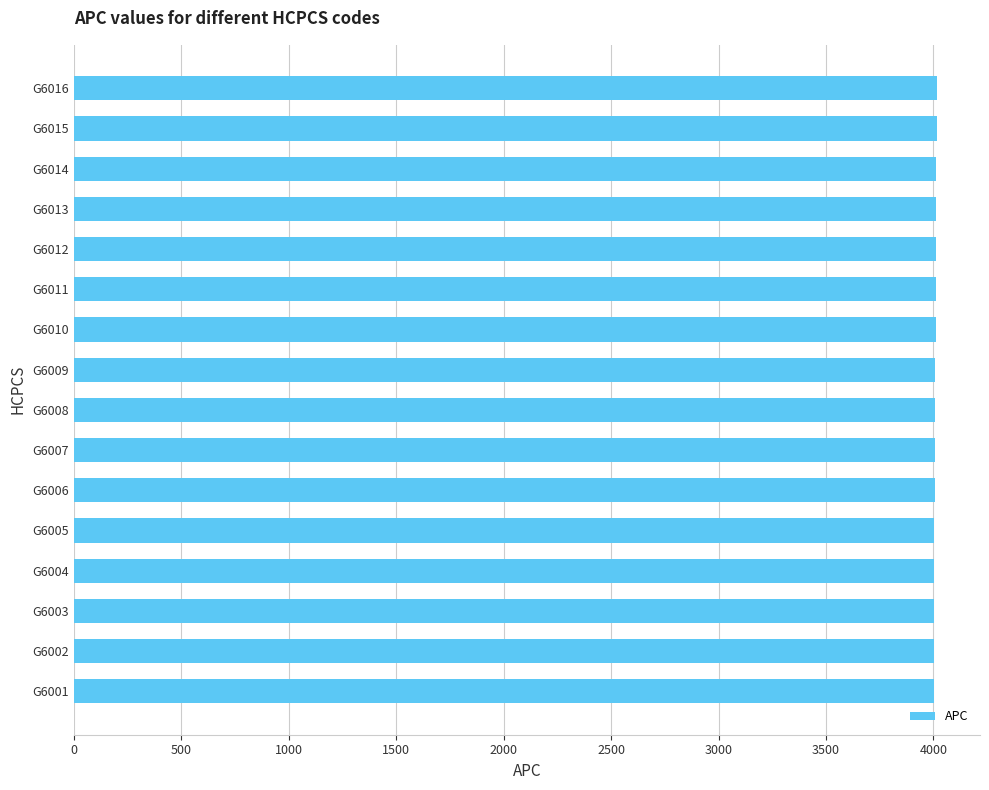

What is the value of the 10th bar from the top?

4007